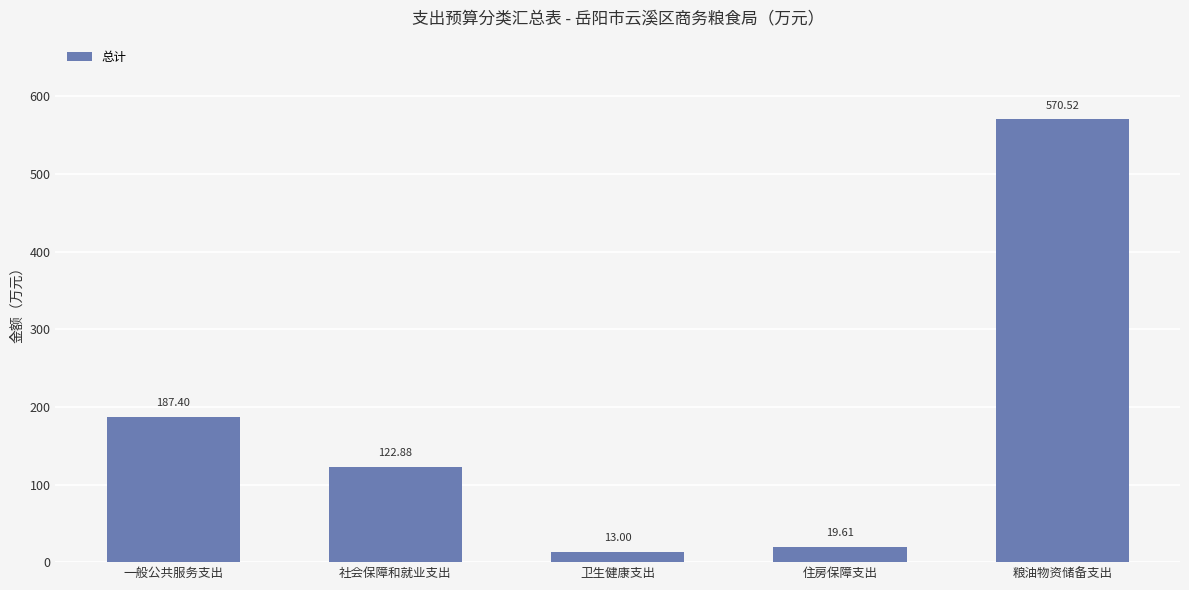

At which label is the value closest to 291?

一般公共服务支出